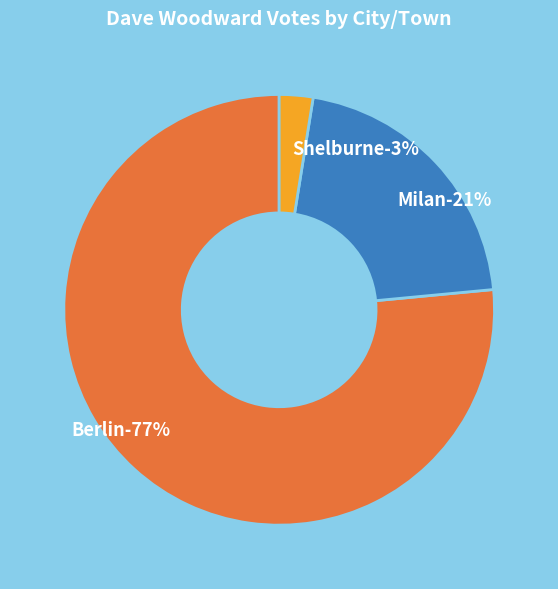

Is it true that Milan is 35% of the pie?

False